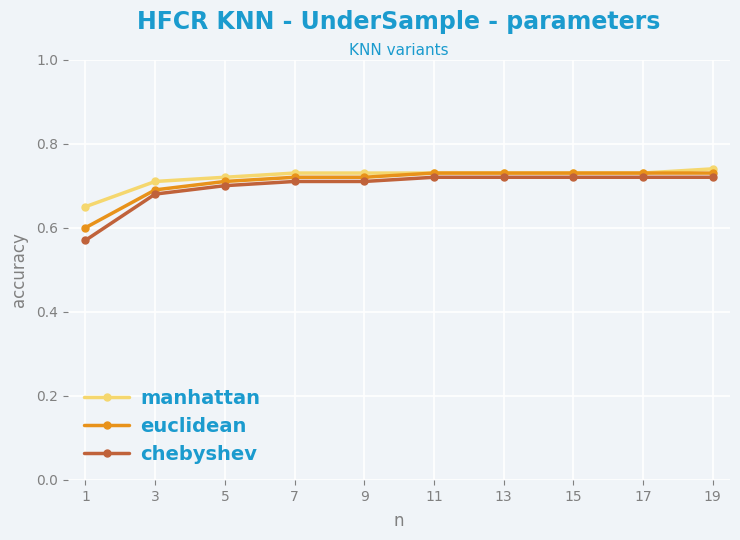

What is the total value across all series at 5?

2.1